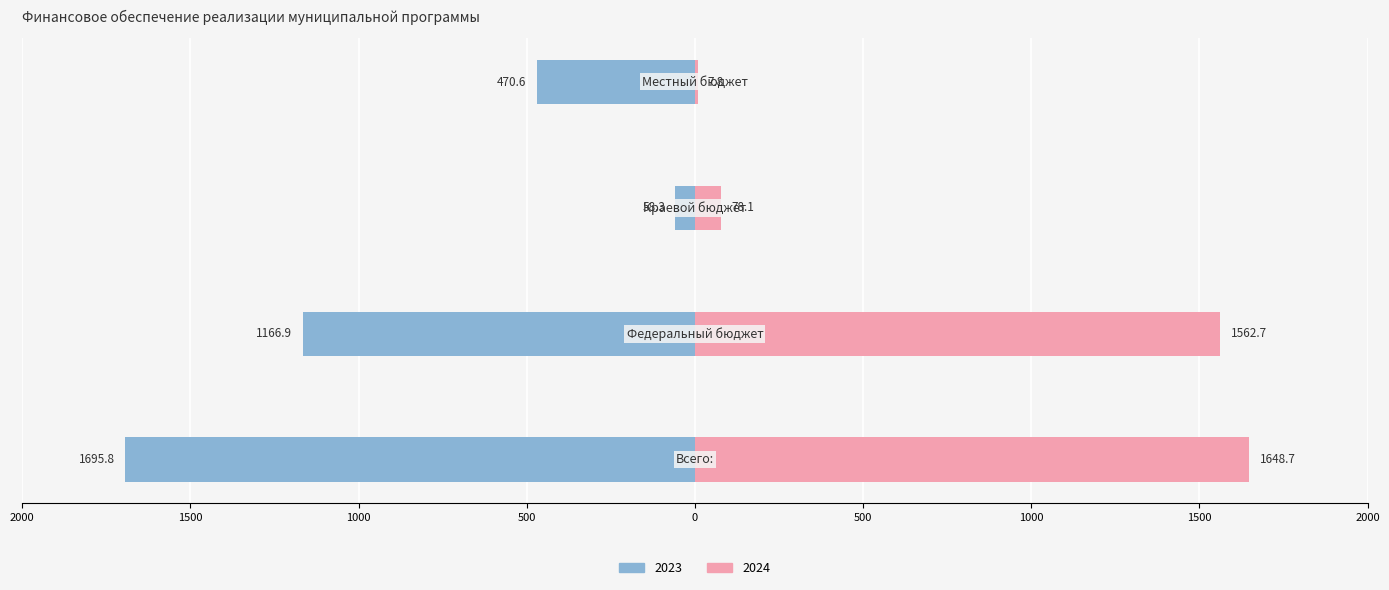

Is the value of 2023 at Краевой бюджет greater than the value of 2024 at Краевой бюджет?

No